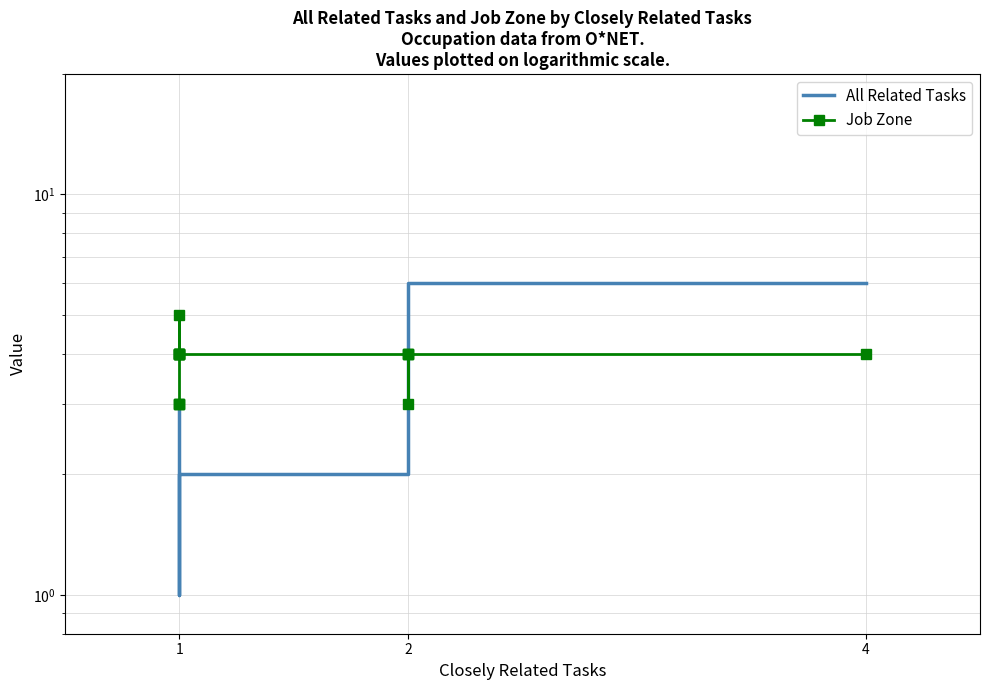

What is the difference between the maximum and second lowest values in the Job Zone series?

2